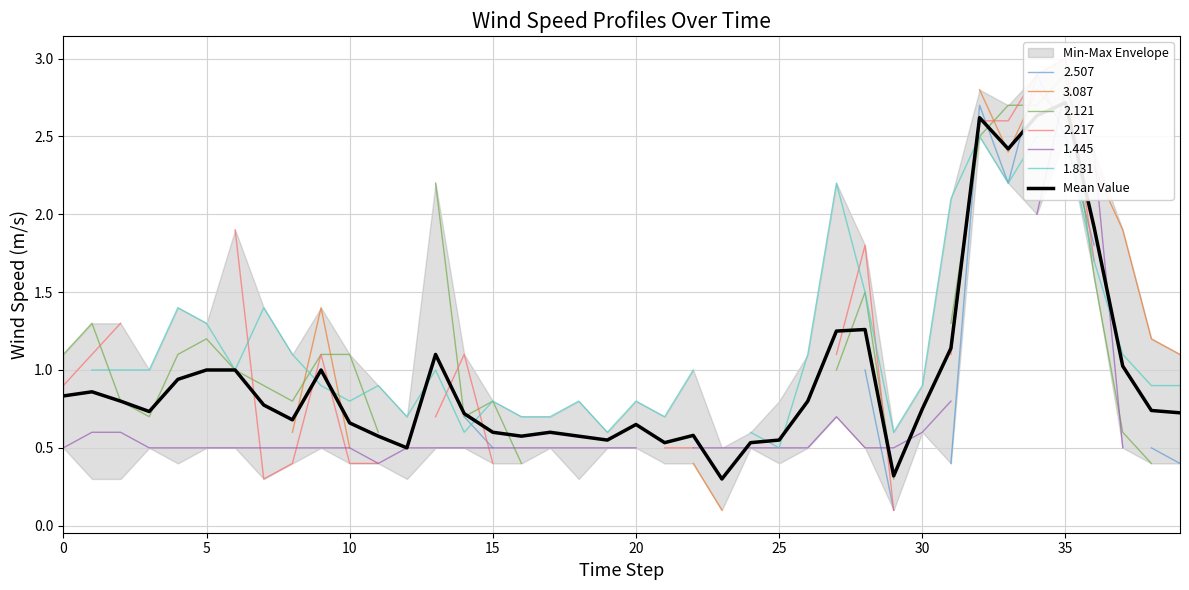

What is the difference between the second highest and second lowest values?

2.3